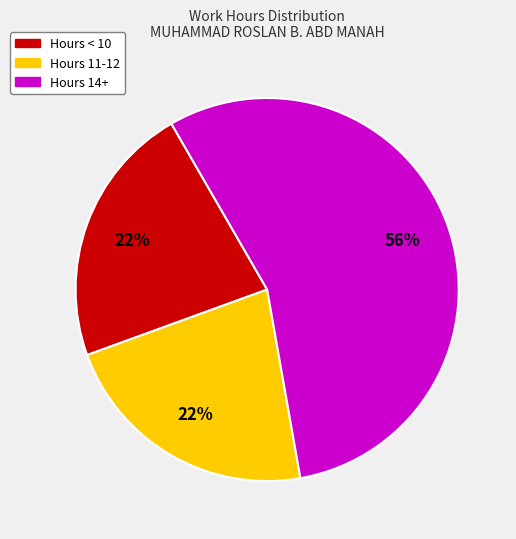

Does any single category account for the majority?

Yes